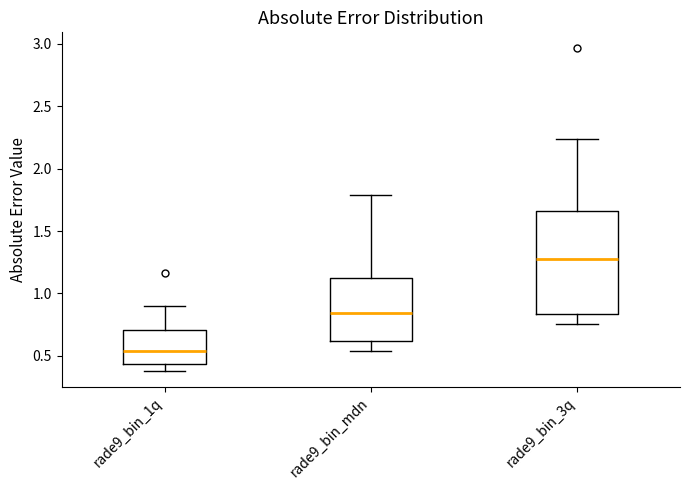

Reading left to right, transcribe this box plot: for each box, give where its median line is, the range the box spans, and where its two whiskers end, as read against the y-axis. The values are not printed on the chart, so give them approximately, as read against the axis.

rade9_bin_1q: median 0.55, box 0.45 to 0.70, whiskers 0.40 to 0.90
rade9_bin_mdn: median 0.85, box 0.60 to 1.15, whiskers 0.55 to 1.80
rade9_bin_3q: median 1.25, box 0.85 to 1.65, whiskers 0.75 to 2.25